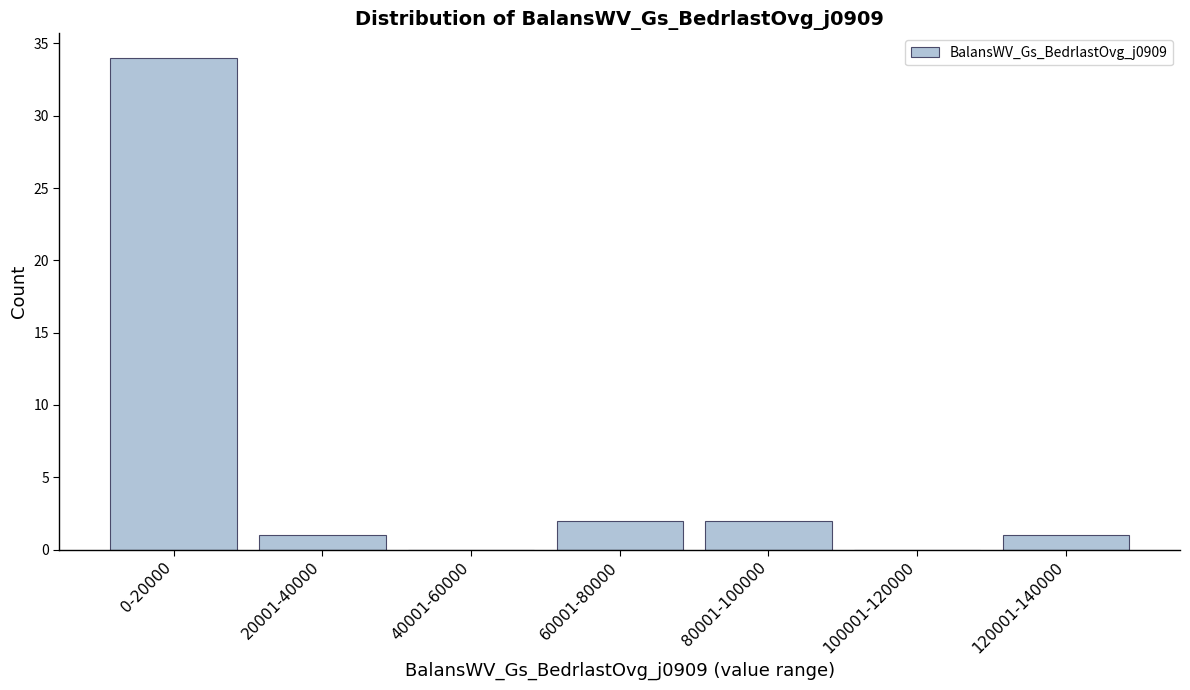

Reading right to left, what are all the values shown in this chart?

120001-140000=1	100001-120000=0	80001-100000=2	60001-80000=2	40001-60000=0	20001-40000=1	0-20000=34